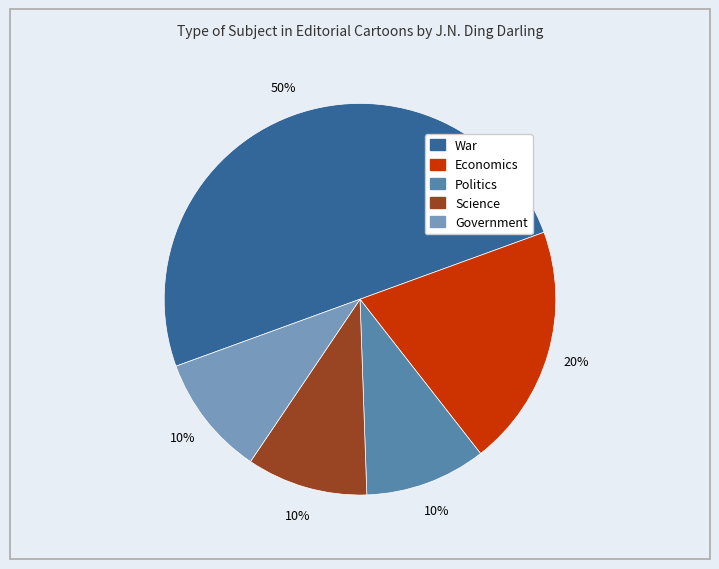

Approximately how many times larger is the value at Politics compared to Economics?

0.5